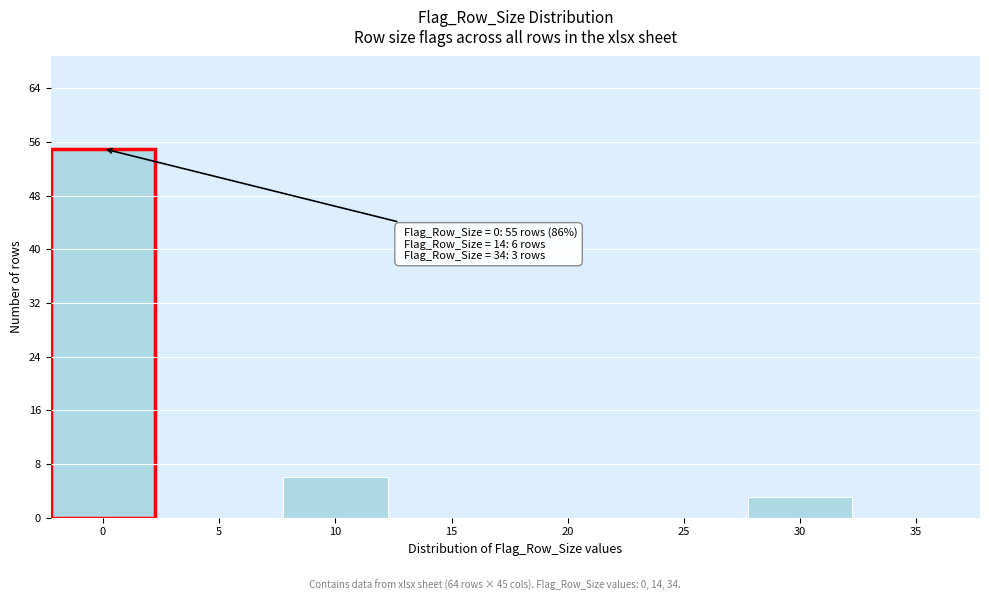

Reading left to right, what are all the values shown in this chart?

0=55	5=0	10=6	15=0	20=0	25=0	30=3	35=0